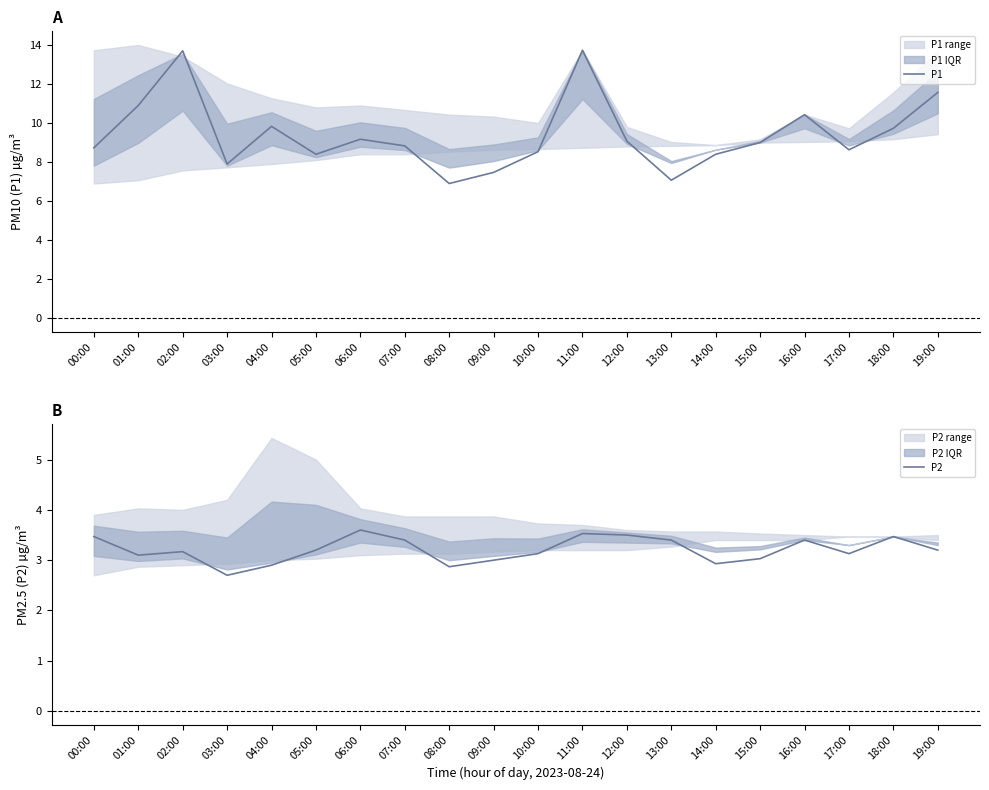

Is it true that P1 equals 4.8 at 11:00?

False